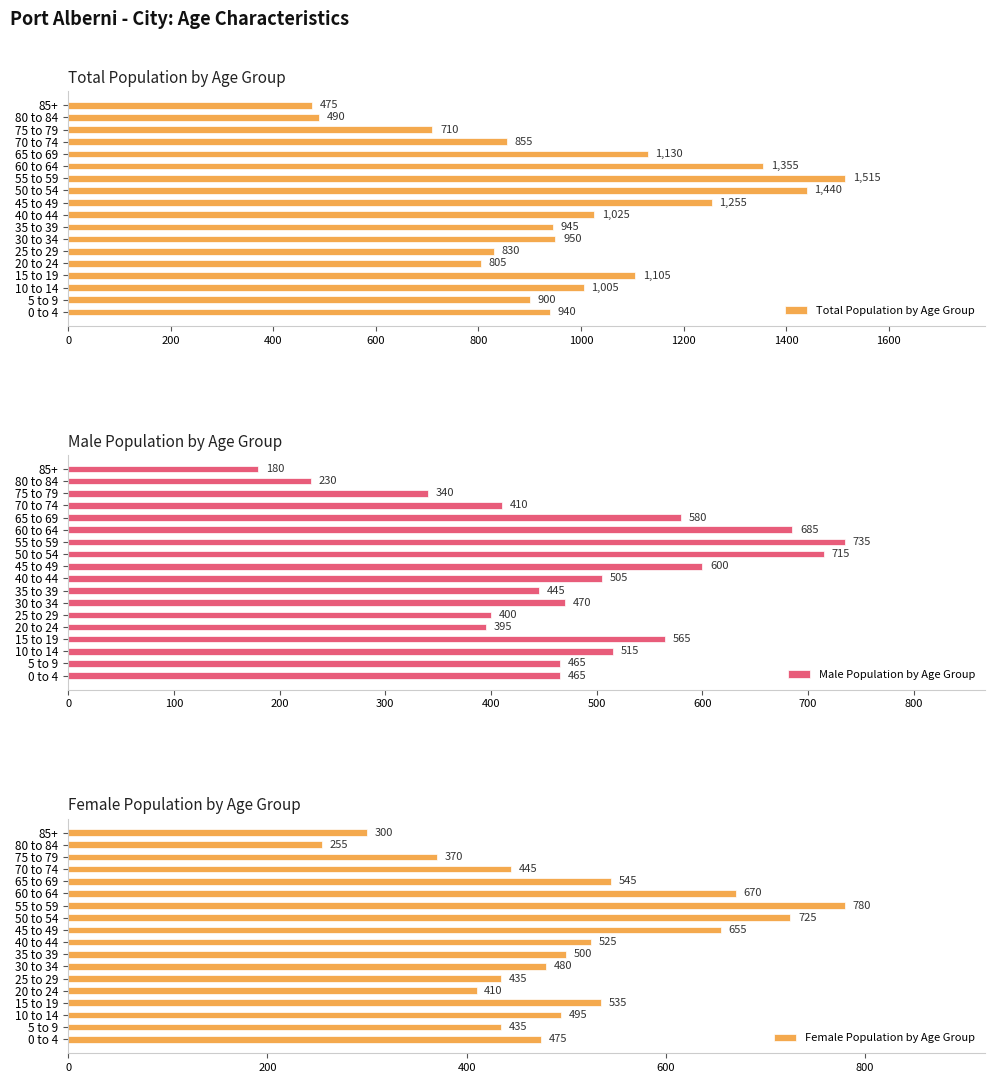

How many distinct data groups are displayed?

3